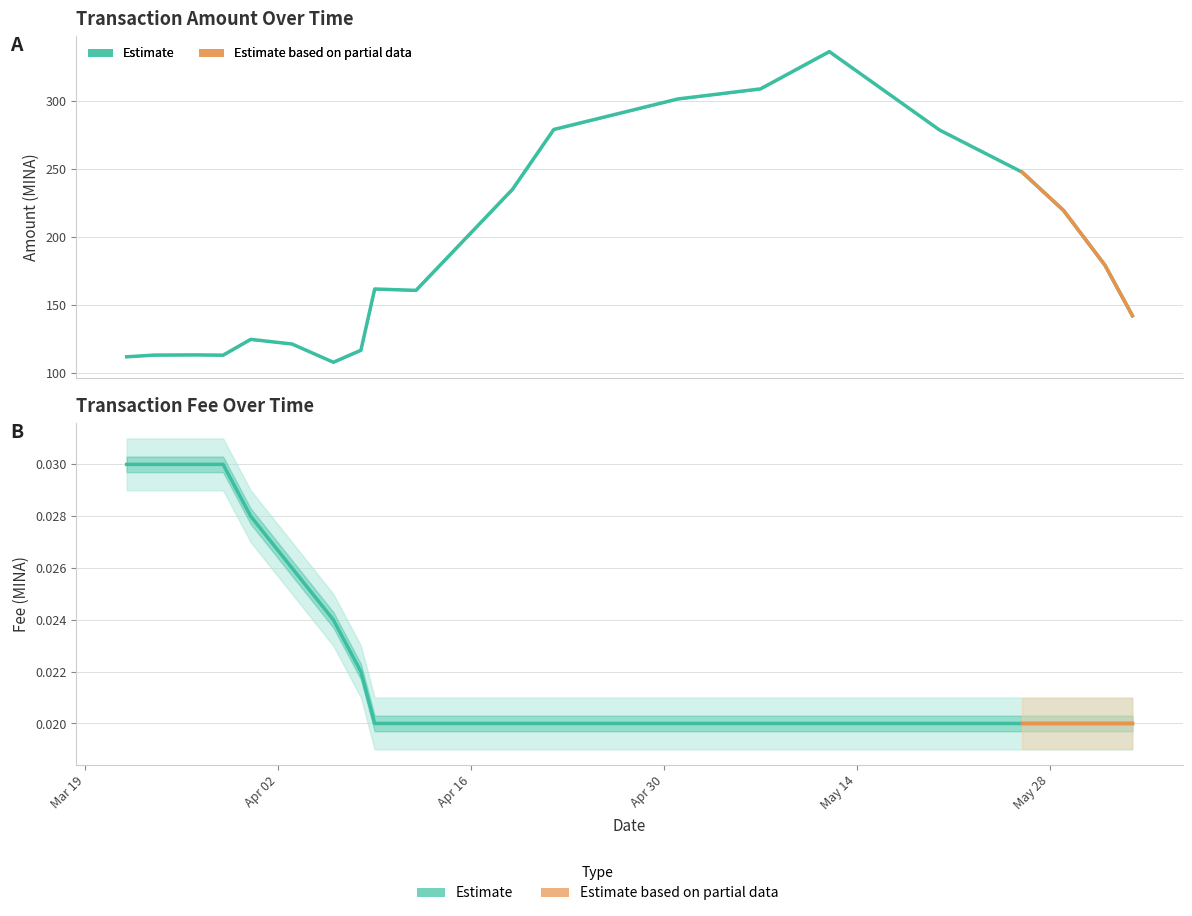

At which category does the chart reach its minimum across all series?

2024-04-06